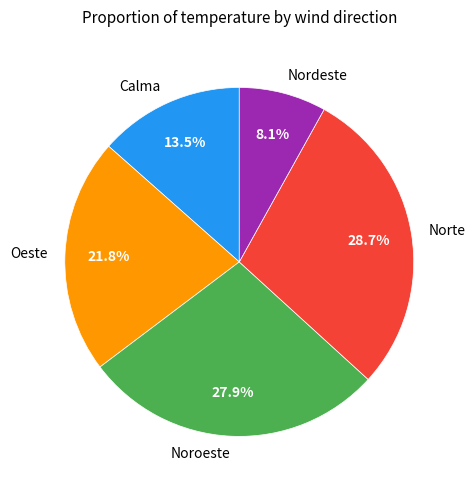

How many segments does this pie chart have?

5